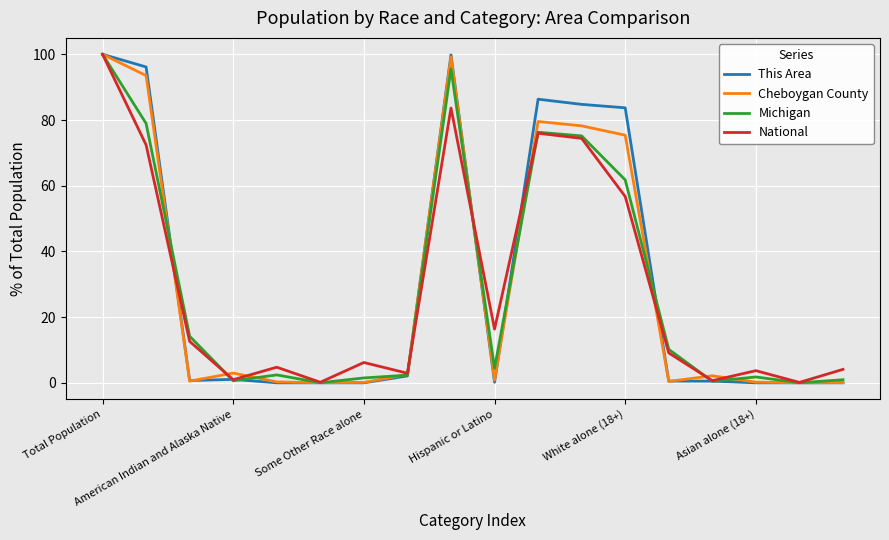

Which series has the largest range (max minus min)?

This Area